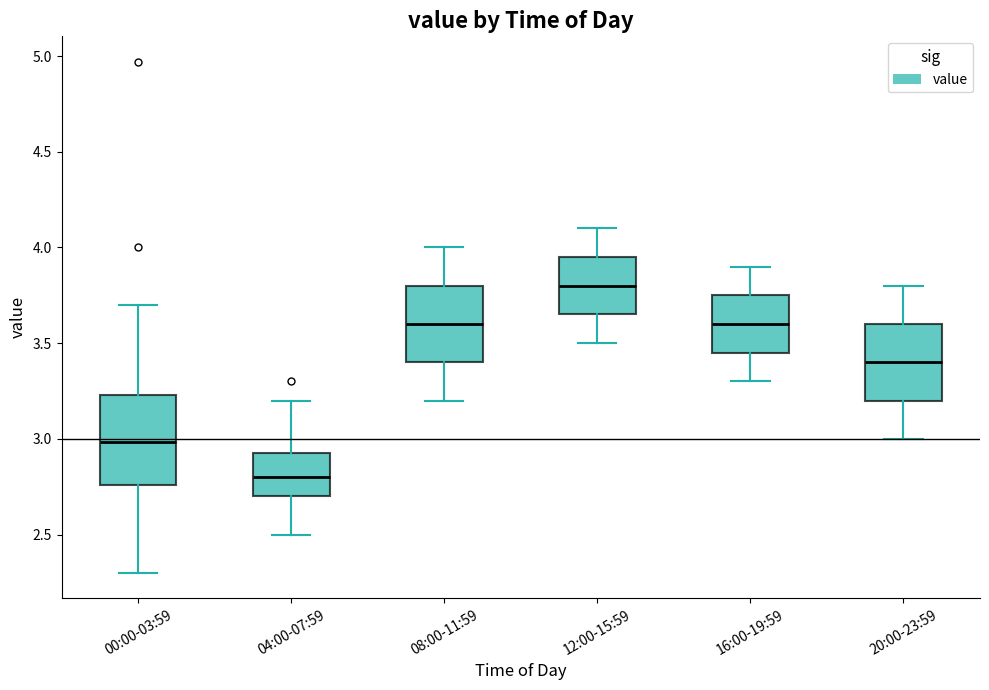

Reading left to right, read every box against the y-axis: the position of its median line, the range the box covers, and the ends of its whiskers. The values are not printed on the chart, so give them approximately, as read against the axis.

00:00-03:59: median 3.00, box 2.75 to 3.25, whiskers 2.30 to 3.70
04:00-07:59: median 2.80, box 2.70 to 2.95, whiskers 2.50 to 3.20
08:00-11:59: median 3.60, box 3.40 to 3.80, whiskers 3.20 to 4.00
12:00-15:59: median 3.80, box 3.65 to 3.95, whiskers 3.50 to 4.10
16:00-19:59: median 3.60, box 3.45 to 3.75, whiskers 3.30 to 3.90
20:00-23:59: median 3.40, box 3.20 to 3.60, whiskers 3.00 to 3.80